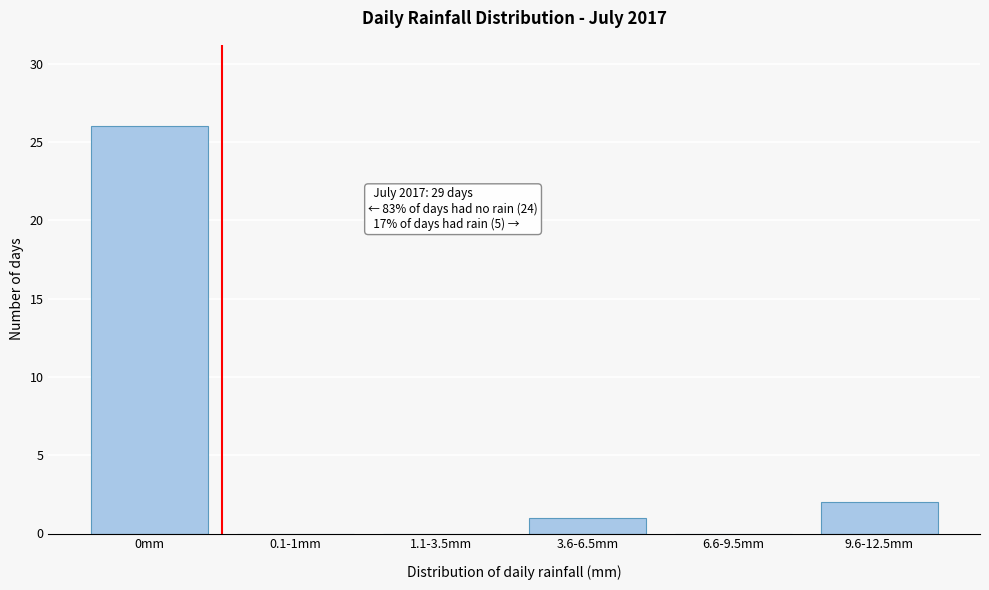

Reading left to right, transcribe all the data shown in this chart.

0mm=26	0.1-1mm=0	1.1-3.5mm=0	3.6-6.5mm=1	6.6-9.5mm=0	9.6-12.5mm=2